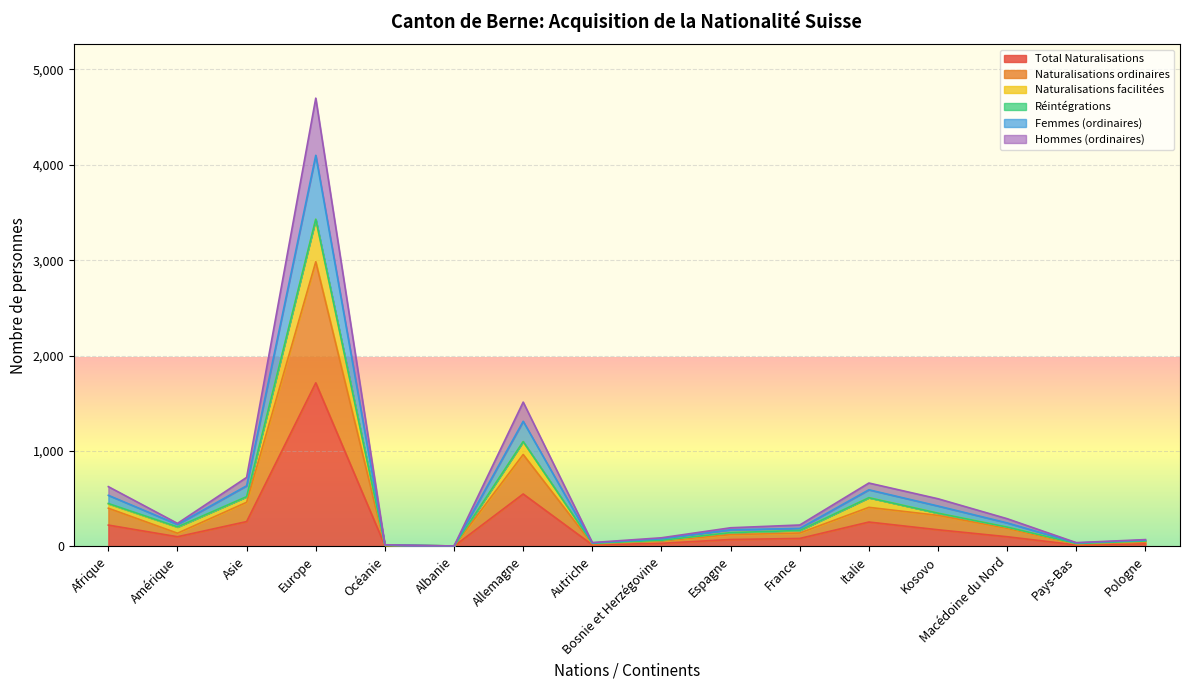

What is the difference between the Femmes (ordinaires) values at France and Asie?

499